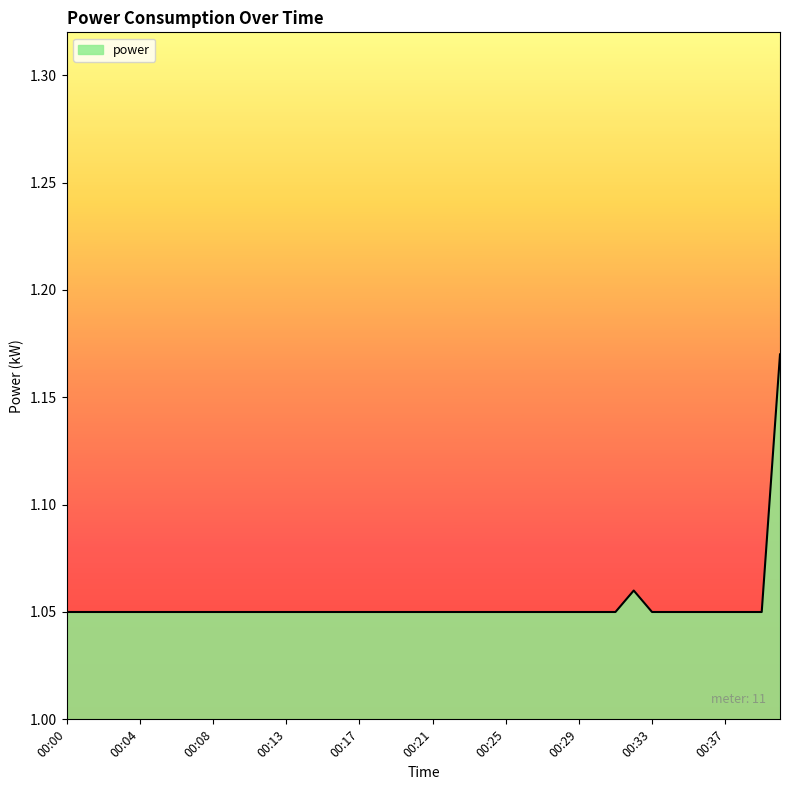

How many lines are shown in the chart?

1